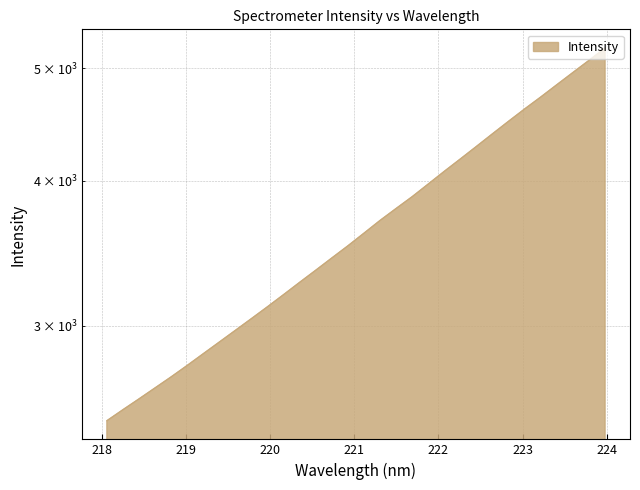

How many values are below 3605?

16